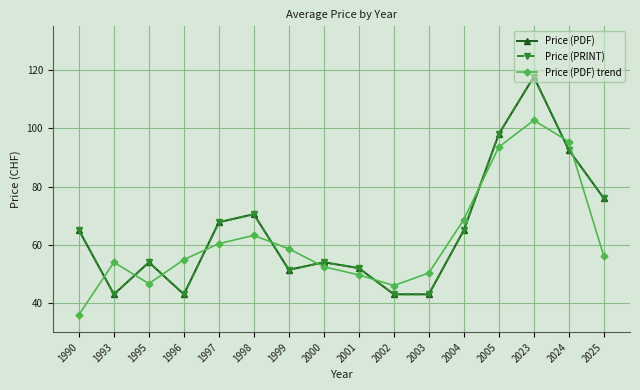

Reading left to right, list all the values displayed in this chart.

Price (PDF): 65.0	43.0	54.0	43.0	67.8	70.5	51.4	54.0	52.0	43.0	43.0	65.0	98.0	117.7	92.6	76.0
Price (PRINT): 65.0	43.0	54.0	43.0	67.8	70.5	51.4	54.0	52.0	43.0	43.0	65.0	98.0	117.7	92.6	76.0
Price (PDF) trend: 36.0	54.0	46.7	54.9	60.4	63.2	58.6	52.5	49.7	46.0	50.3	68.7	93.6	102.7	95.4	56.2